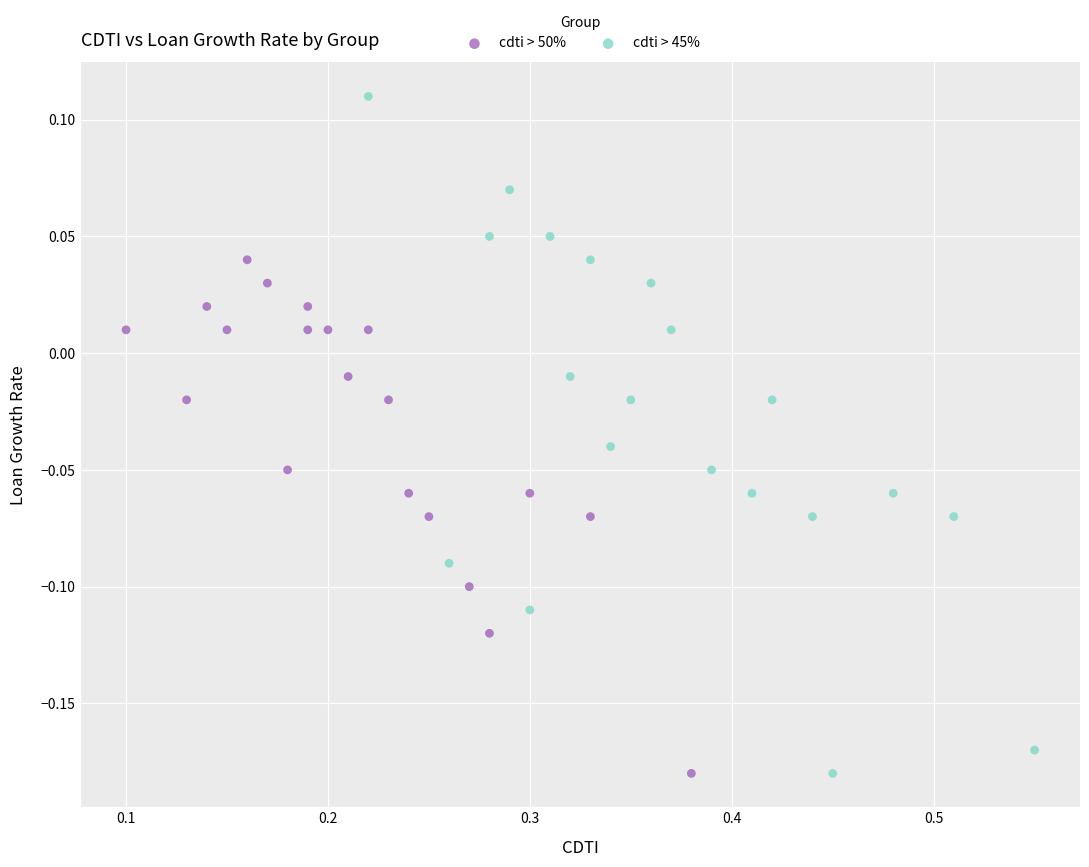

Which series contains the highest Y value?

cdti > 45%